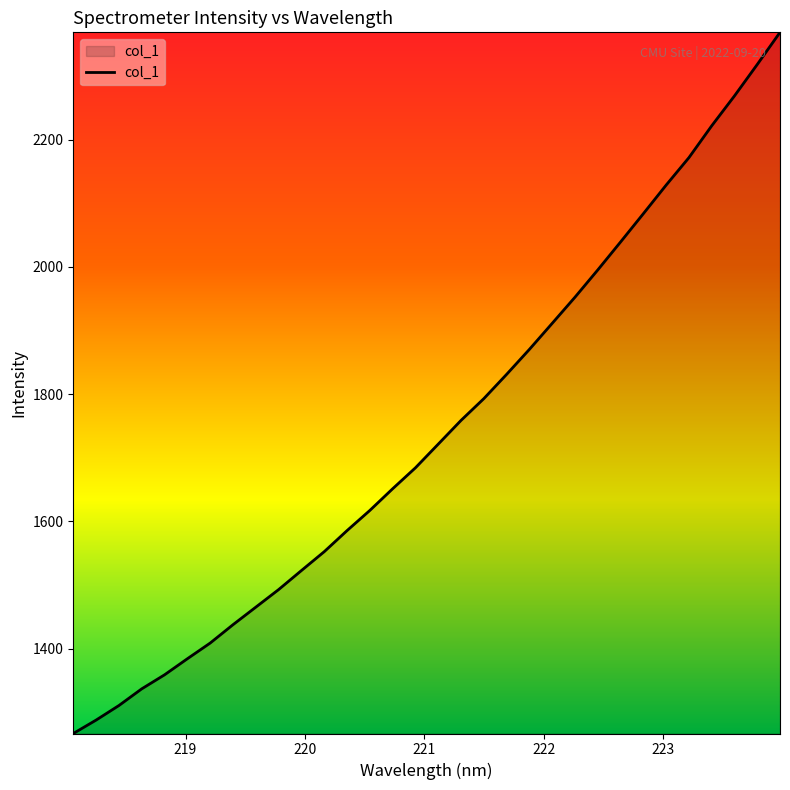

What is the minimum value shown in the chart?

1266.5